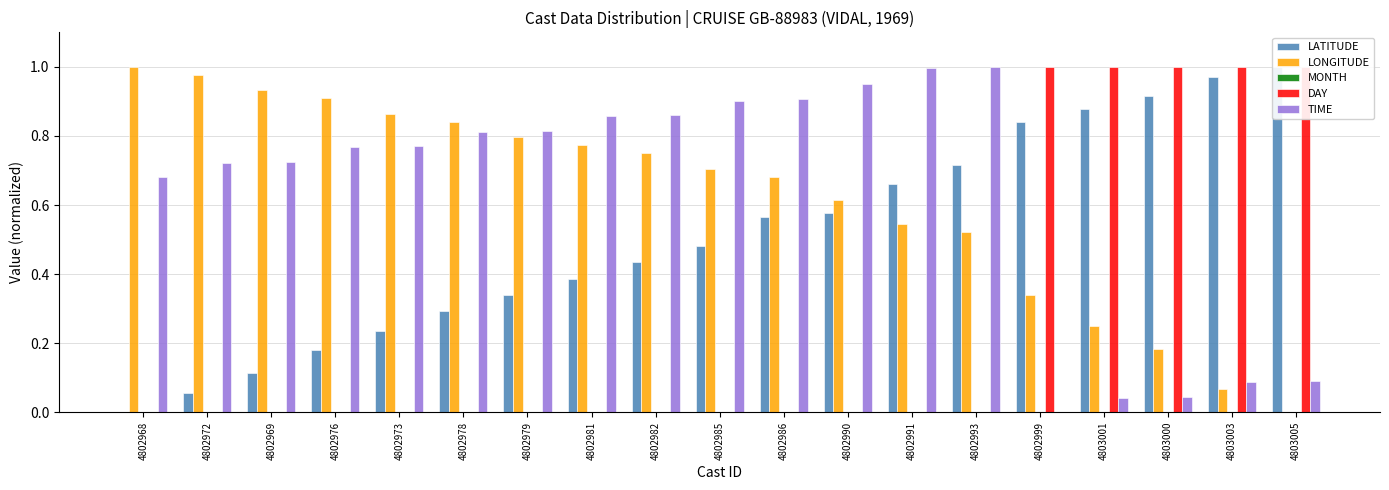

How many groups of bars are there?

19